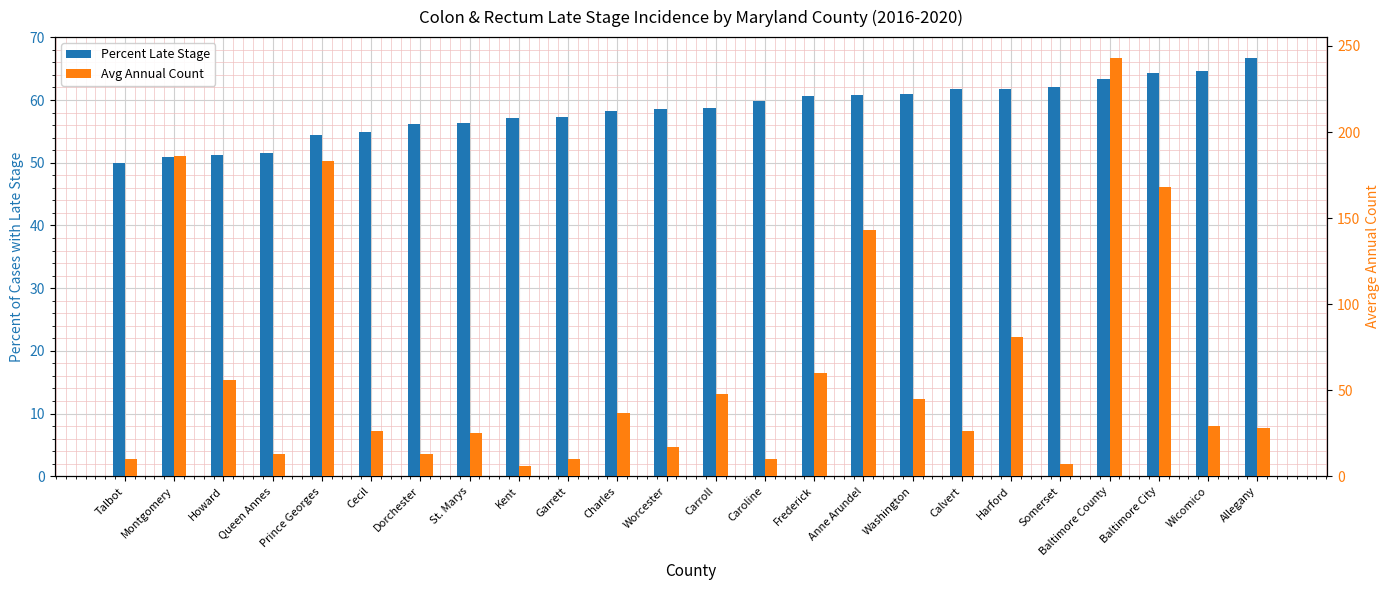

At which category is the sum across all series the highest?

Baltimore County